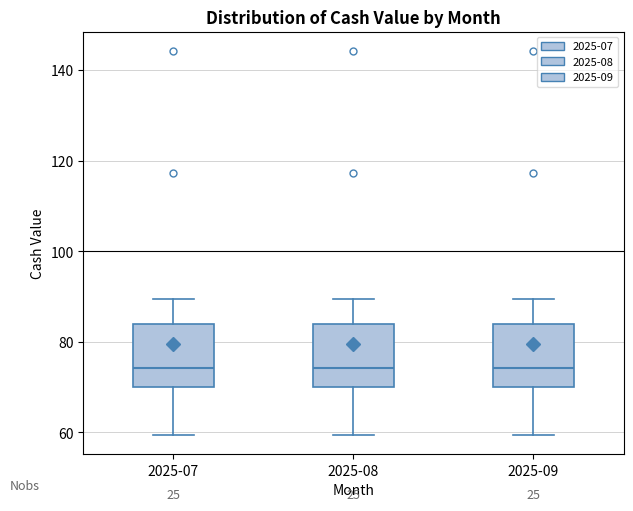

Reading left to right, read every box against the y-axis: the position of its median line, the range the box covers, and the ends of its whiskers. The values are not printed on the chart, so give them approximately, as read against the axis.

2025-07: median 74, box 70 to 84, whiskers 60 to 90
2025-08: median 74, box 70 to 84, whiskers 60 to 90
2025-09: median 74, box 70 to 84, whiskers 60 to 90